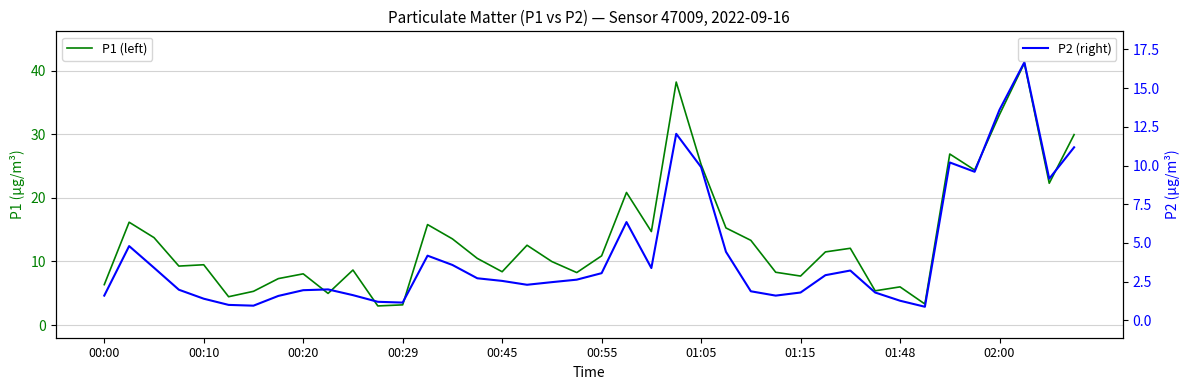

What are all the series names shown in the legend?

P1 (left), P2 (right)